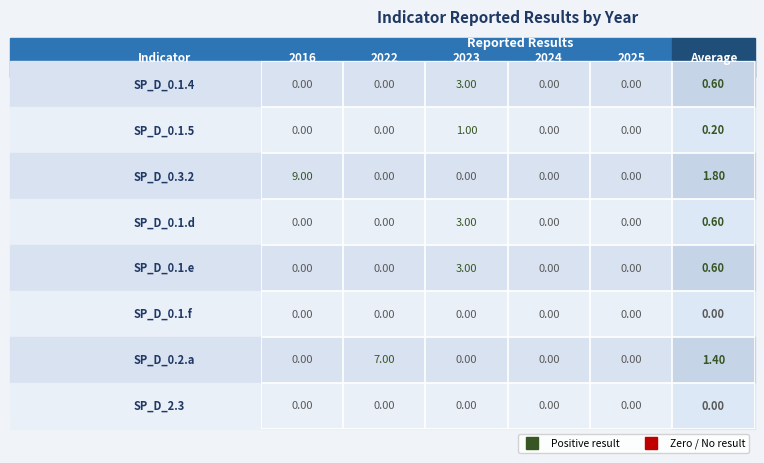

Reading left to right, transcribe all the data shown in this chart.

SP_D_0.1.4: 0	0	3	0	0
SP_D_0.1.5: 0	0	1	0	0
SP_D_0.3.2: 9	0	0	0	0
SP_D_0.1.d: 0	0	3	0	0
SP_D_0.1.e: 0	0	3	0	0
SP_D_0.1.f: 0	0	0	0	0
SP_D_0.2.a: 0	7	0	0	0
SP_D_2.3: 0	0	0	0	0